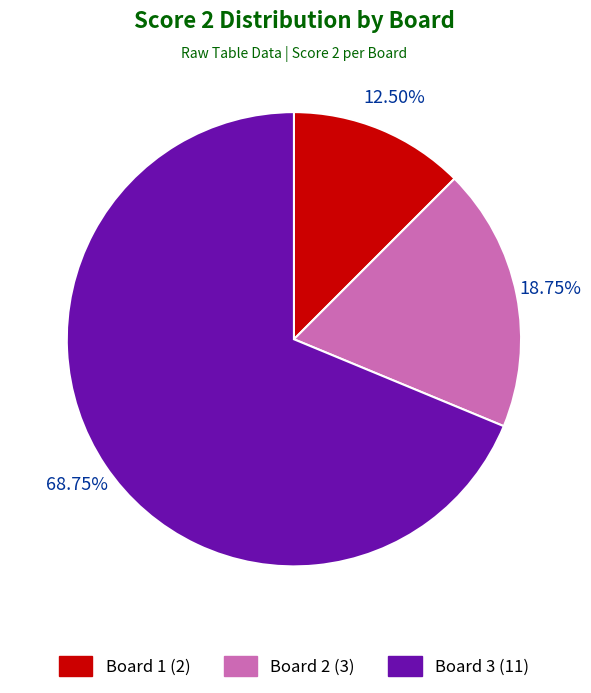

Count the number of slices in the pie.

3